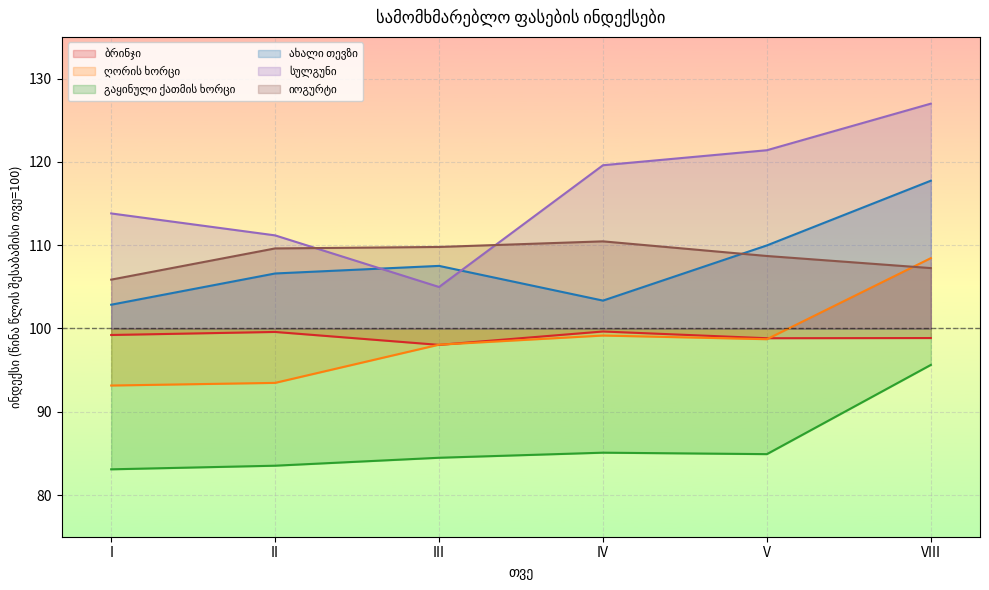

Is the value of იოგურტი at I greater than the value of ღორის ხორცი at IV?

Yes